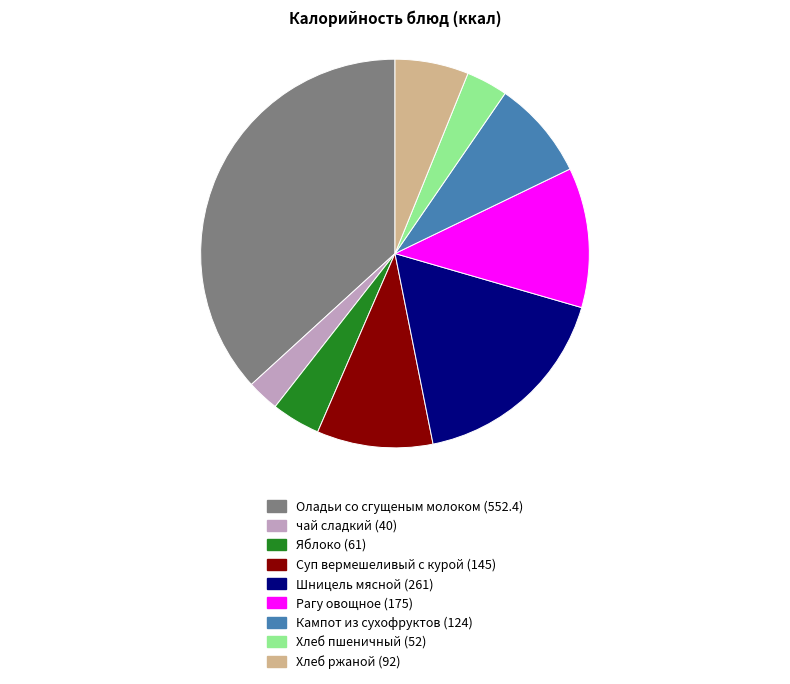

What is the smallest slice in the pie chart?

чай сладкий